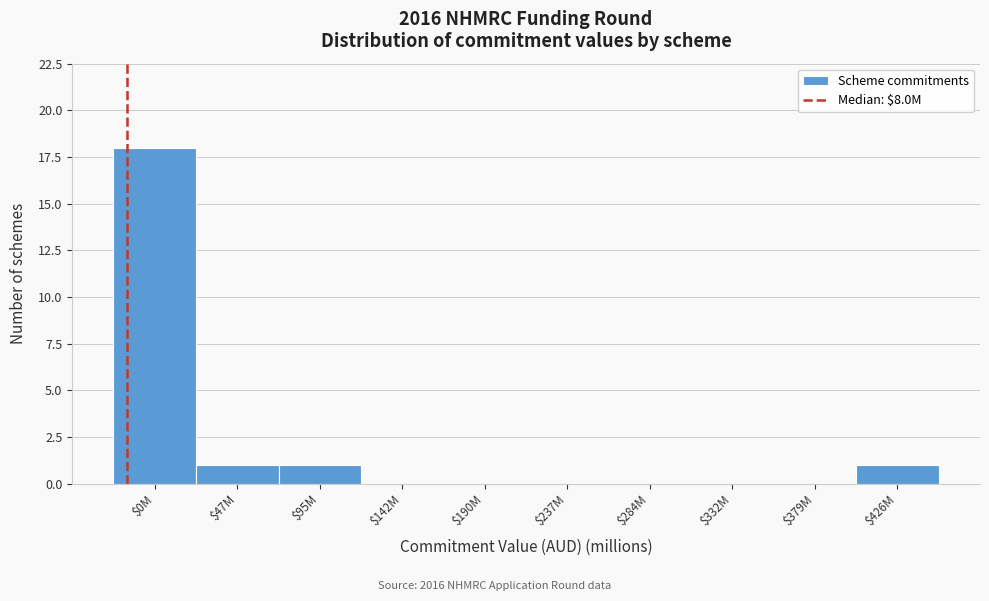

Which label corresponds to the largest value in the chart?

$0M